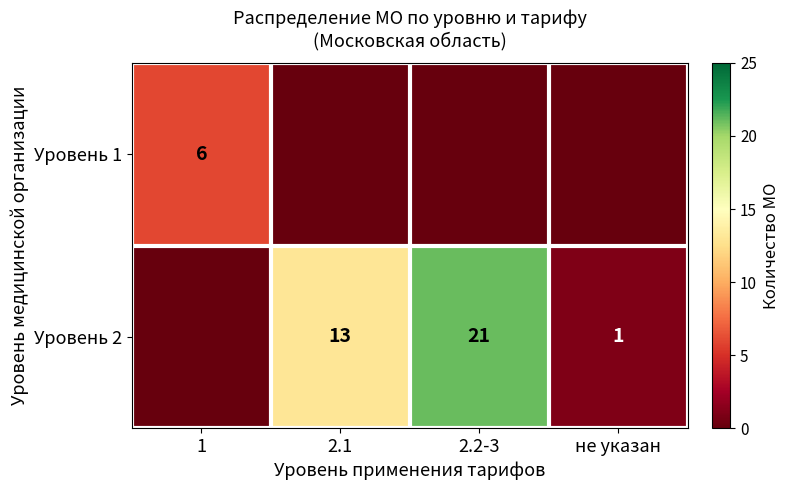

What is the maximum value shown in the chart?

21